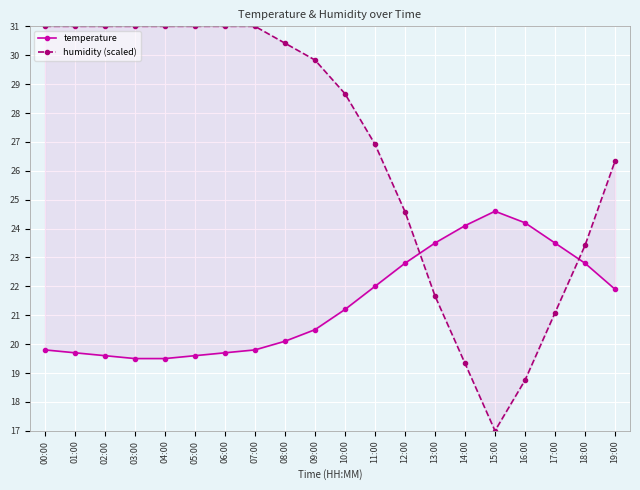

What is the average value of the temperature series?

21.4